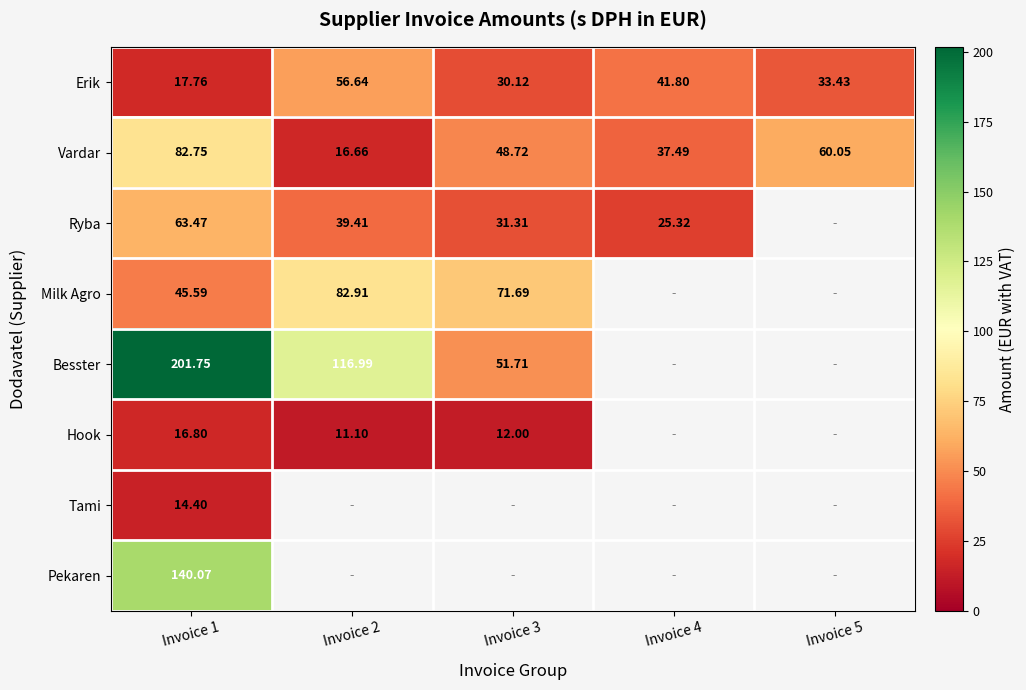

True or false: Milk Agro has a value of 41.4 at Invoice 5.

False